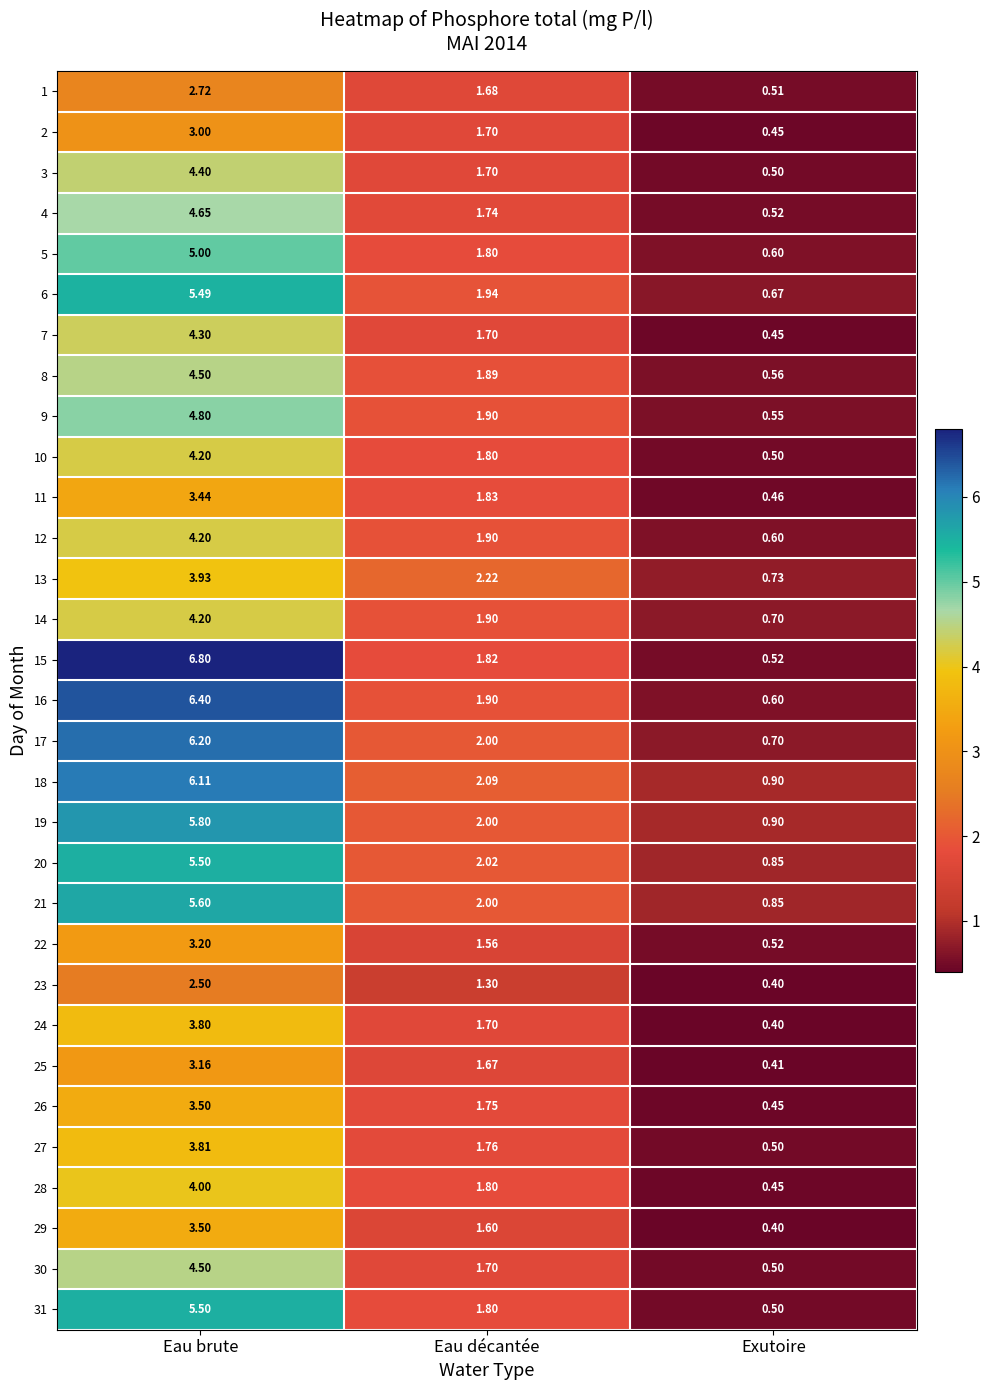

How many series are shown in this chart?

31